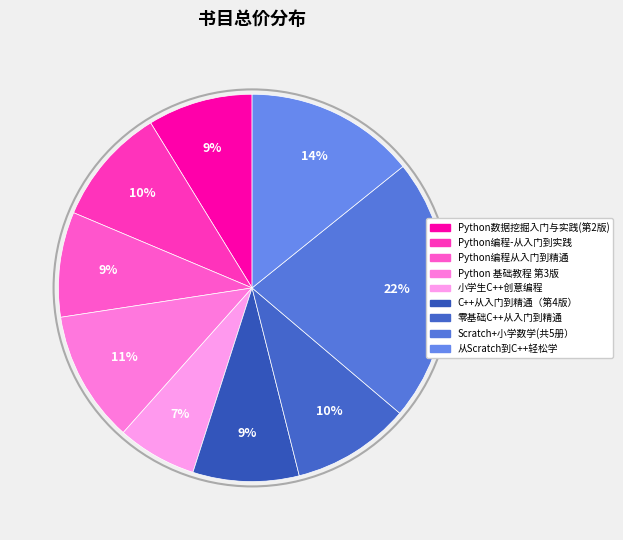

Is the sum of Python 基础教程 第3版 and Scratch+小学数学(共5册） greater than half?

No